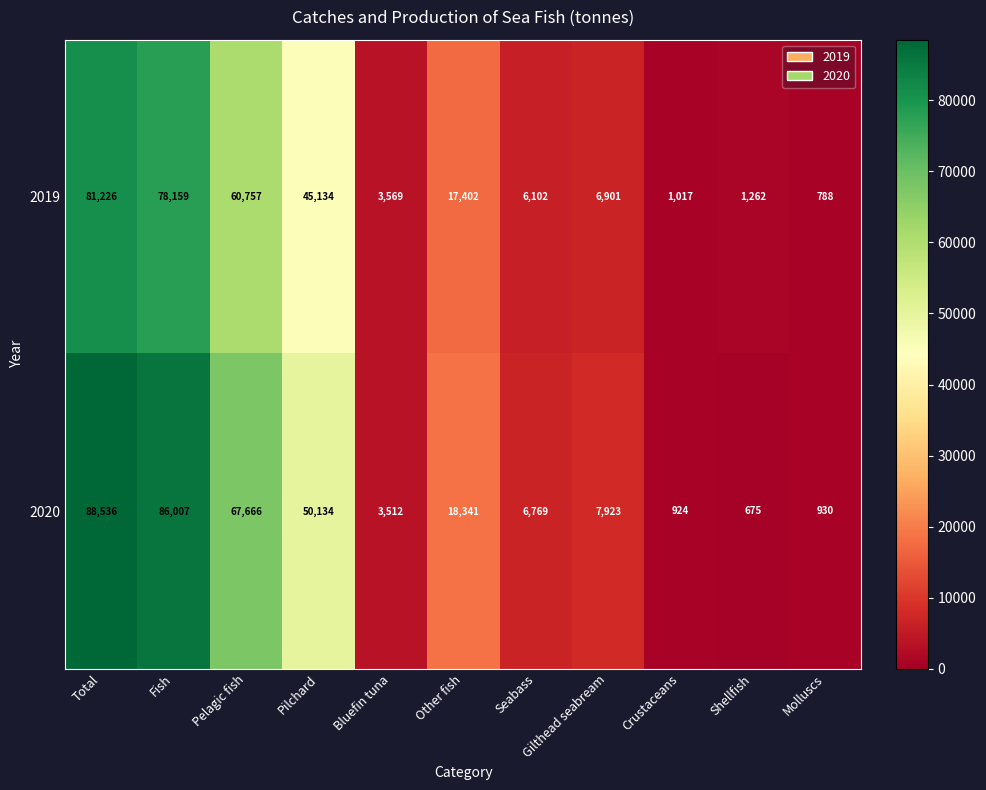

What is the maximum value shown in the chart?

88536